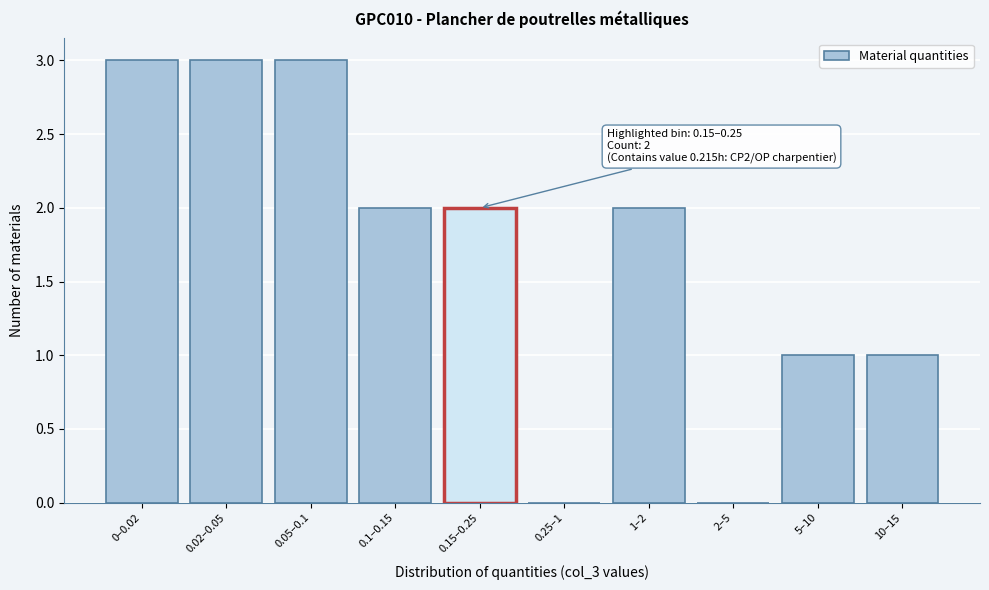

Reading left to right, list all the values displayed in this chart.

0–0.02=3	0.02–0.05=3	0.05–0.1=3	0.1–0.15=2	0.15–0.25=2	0.25–1=0	1–2=2	2–5=0	5–10=1	10–15=1